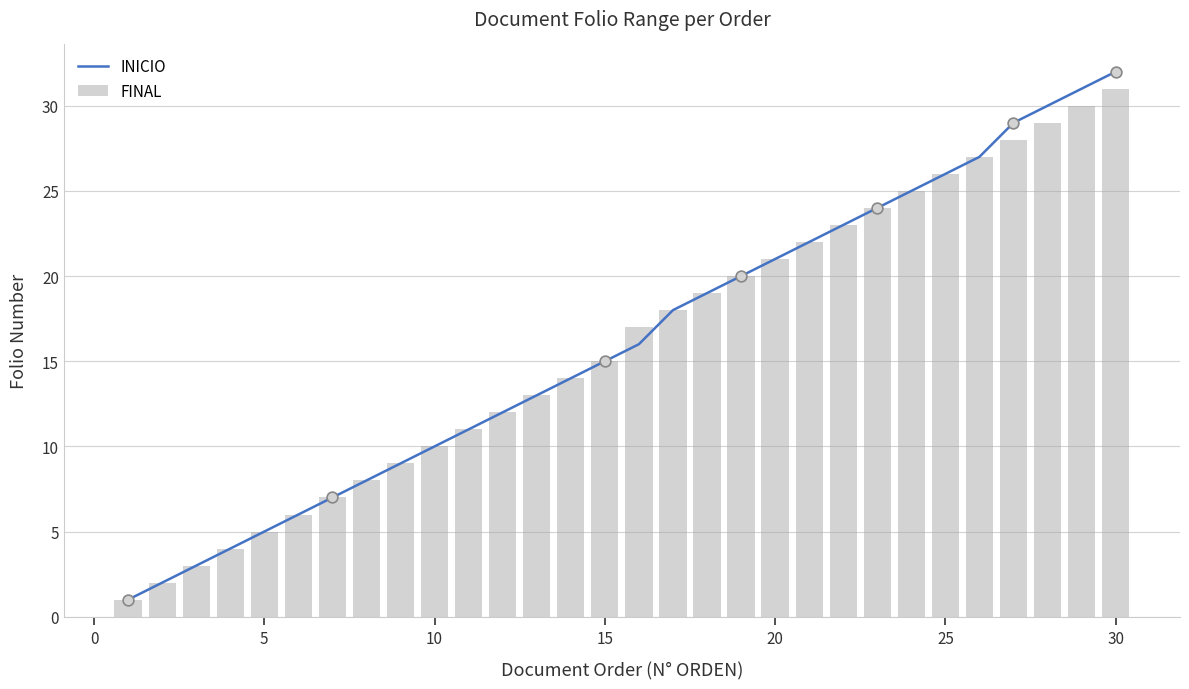

Which series contains the highest Y value?

INICIO